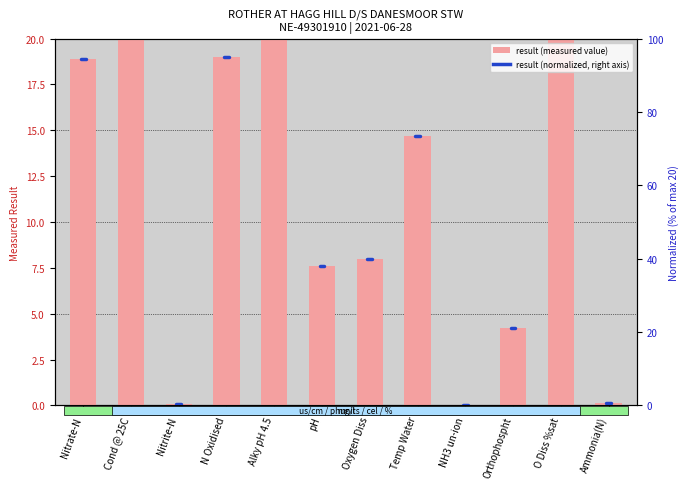

Reading left to right, list all the values displayed in this chart.

18.9	790.0	0.1	19.0	110.0	7.6	8.0	14.7	0.0	4.2	78.8	0.1